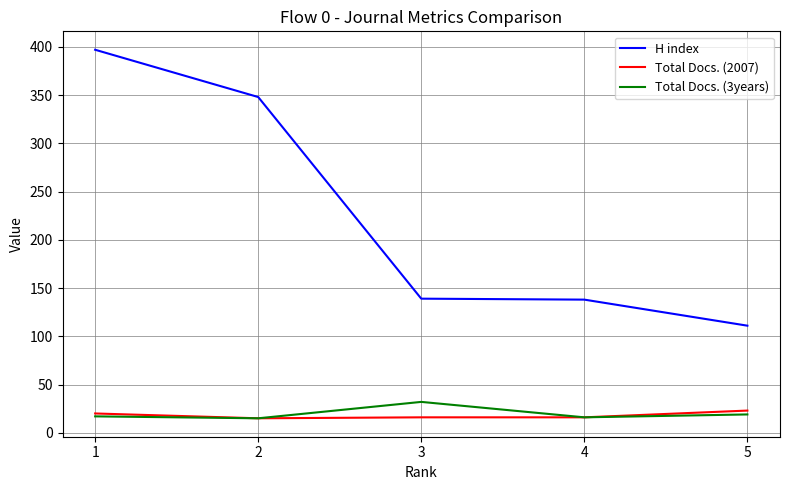

What is the lowest value of the H index series?

111